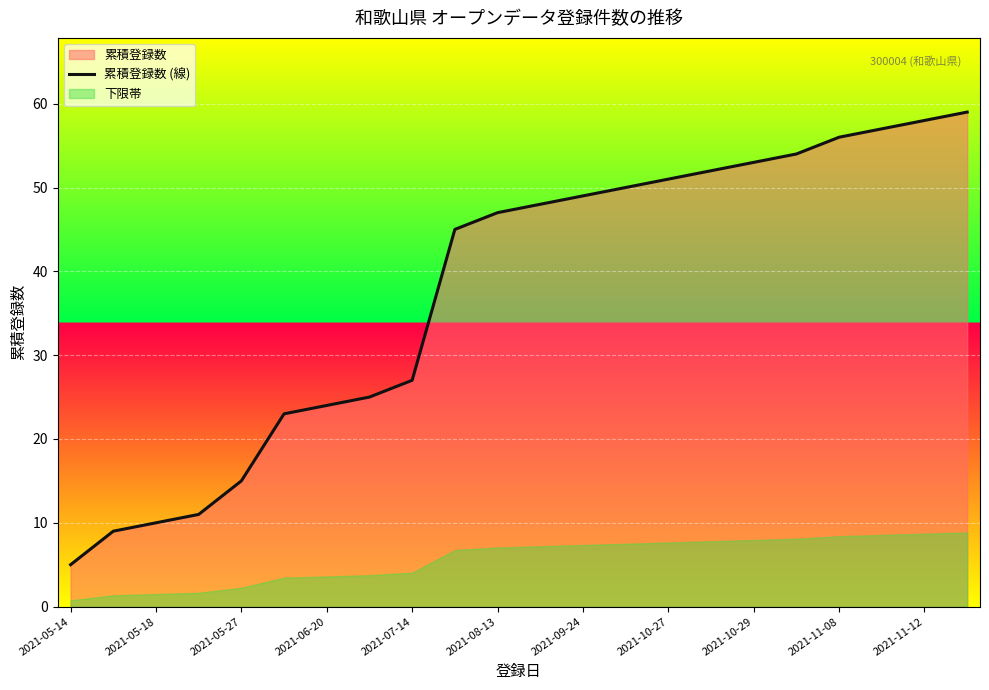

The 累積登録数 (線) series shows 4 at 2021-05-27. True or false?

False